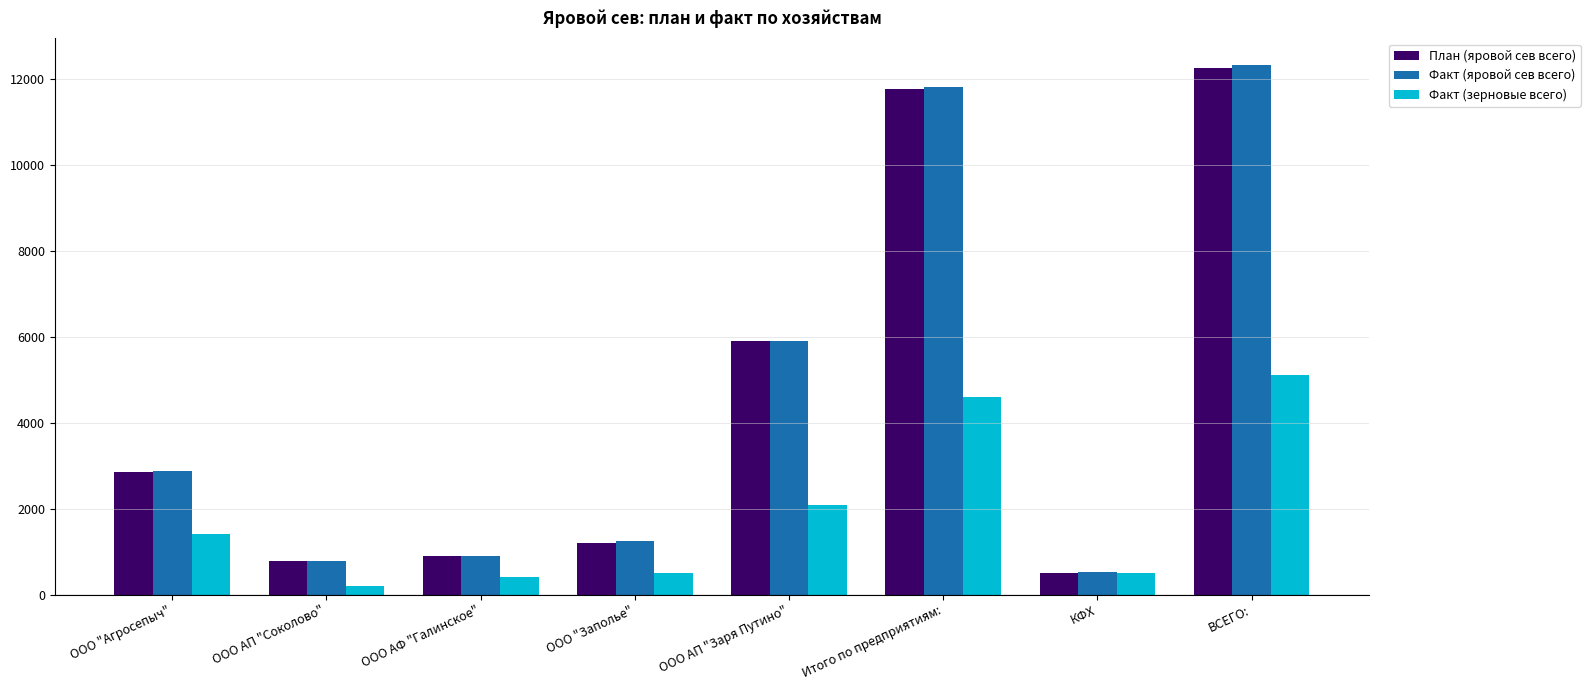

What is the total value across all series at ВСЕГО:?

29689.8